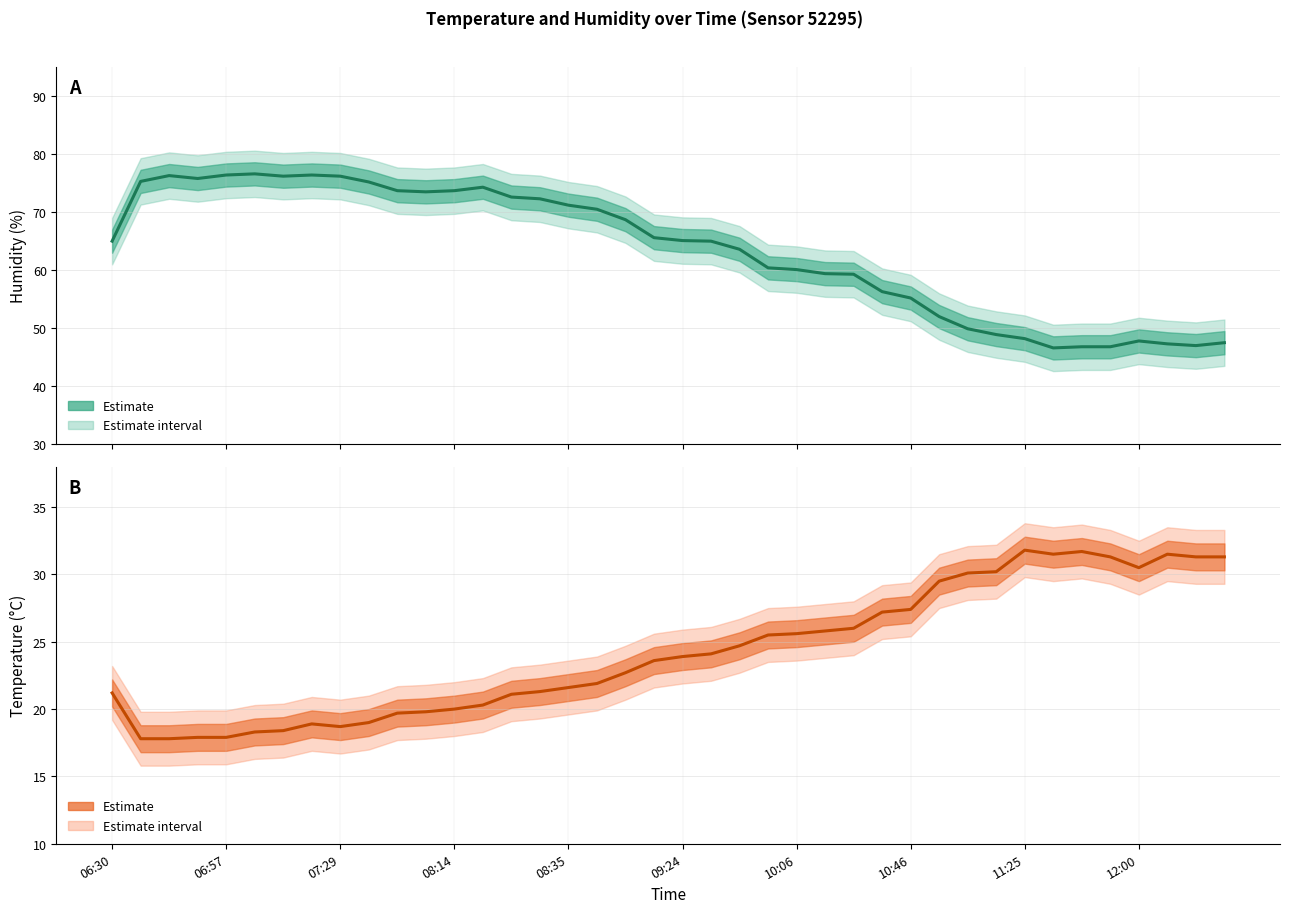

Which series has the widest spread of values?

Humidity (Estimate)